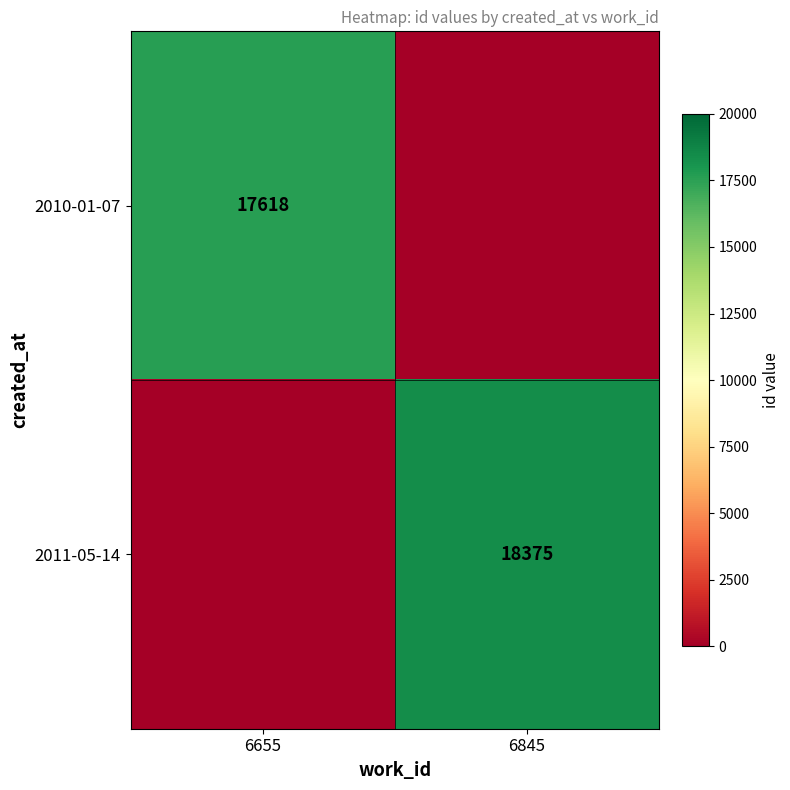

Count the number of data series in this chart.

2